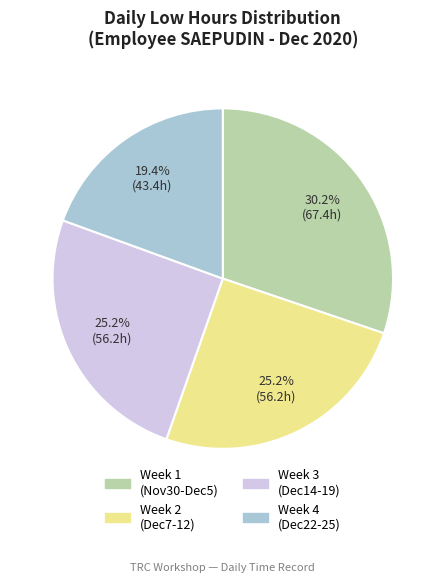

To the nearest percent, what is the difference between the largest and smallest slice percentages?

11%